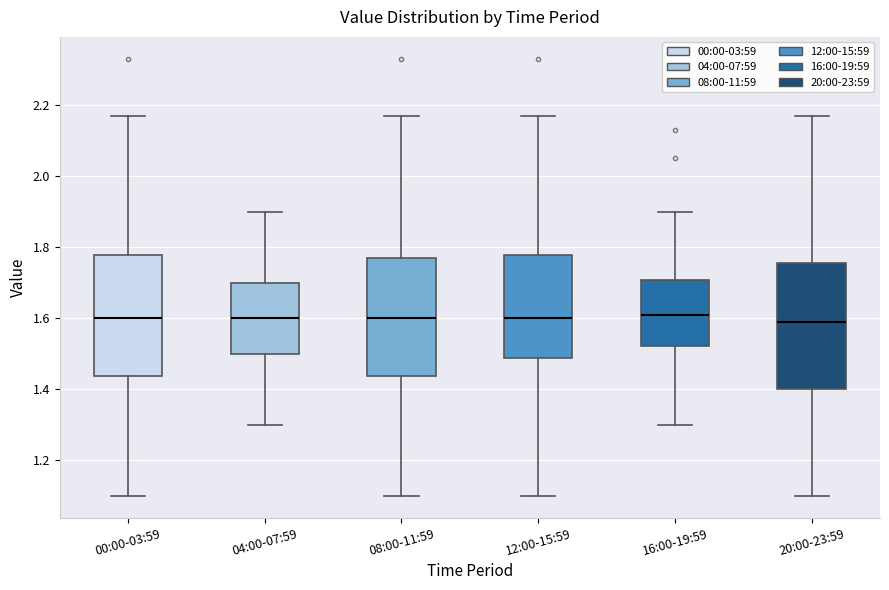

Reading left to right, read every box against the y-axis: the position of its median line, the range the box covers, and the ends of its whiskers. The values are not printed on the chart, so give them approximately, as read against the axis.

00:00-03:59: median 1.60, box 1.44 to 1.78, whiskers 1.10 to 2.18
04:00-07:59: median 1.60, box 1.50 to 1.70, whiskers 1.30 to 1.90
08:00-11:59: median 1.60, box 1.44 to 1.78, whiskers 1.10 to 2.18
12:00-15:59: median 1.60, box 1.48 to 1.78, whiskers 1.10 to 2.18
16:00-19:59: median 1.62, box 1.52 to 1.70, whiskers 1.30 to 1.90
20:00-23:59: median 1.60, box 1.40 to 1.76, whiskers 1.10 to 2.18